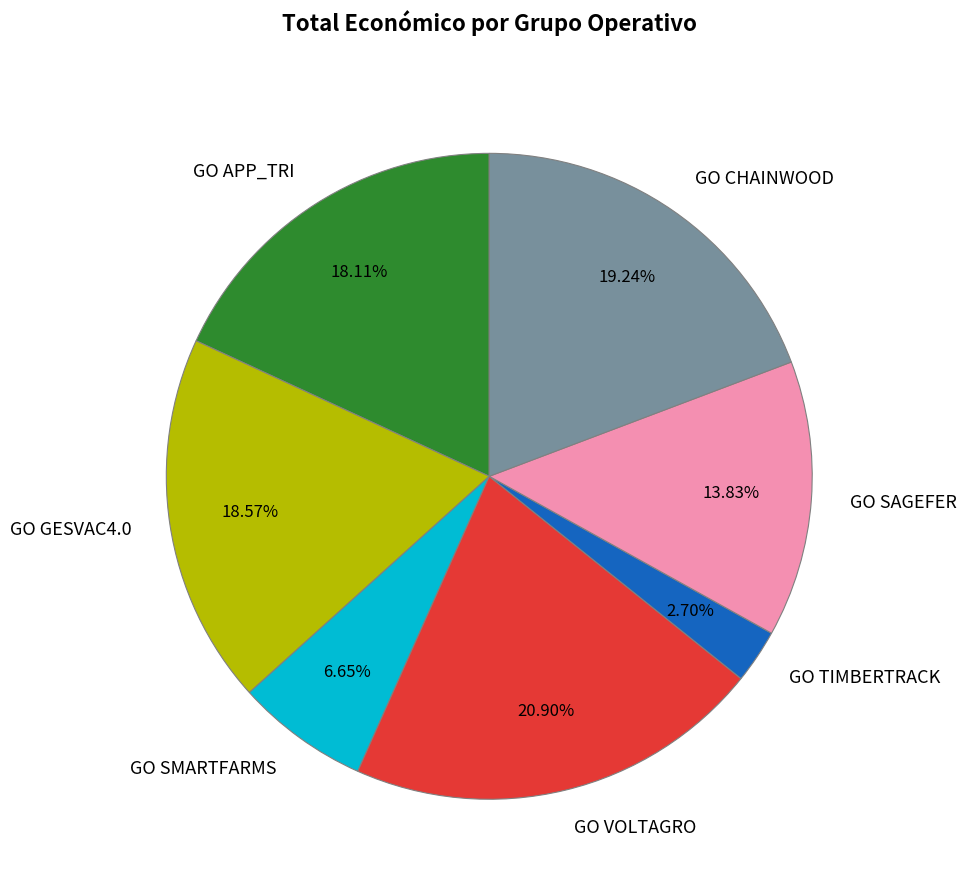

Is GO CHAINWOOD the majority of the pie?

No